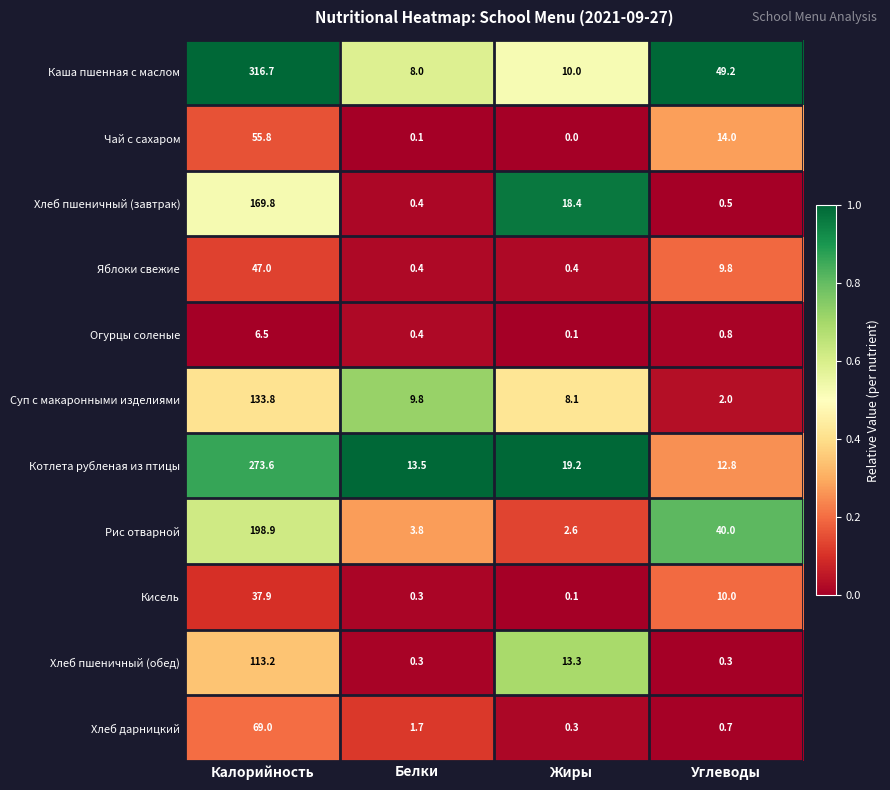

At which label is Каша пшенная с маслом closest to 162?

Углеводы